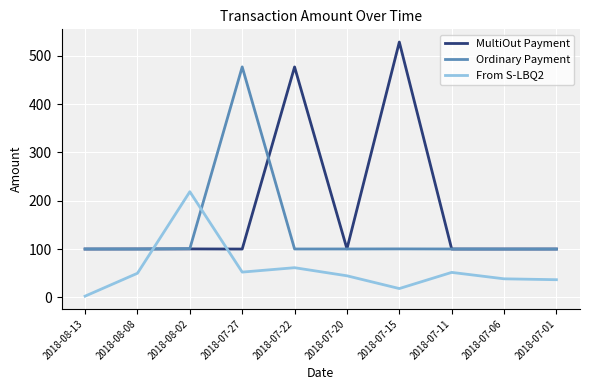

True or false: MultiOut Payment has more than 1 points higher than both neighbors.

True